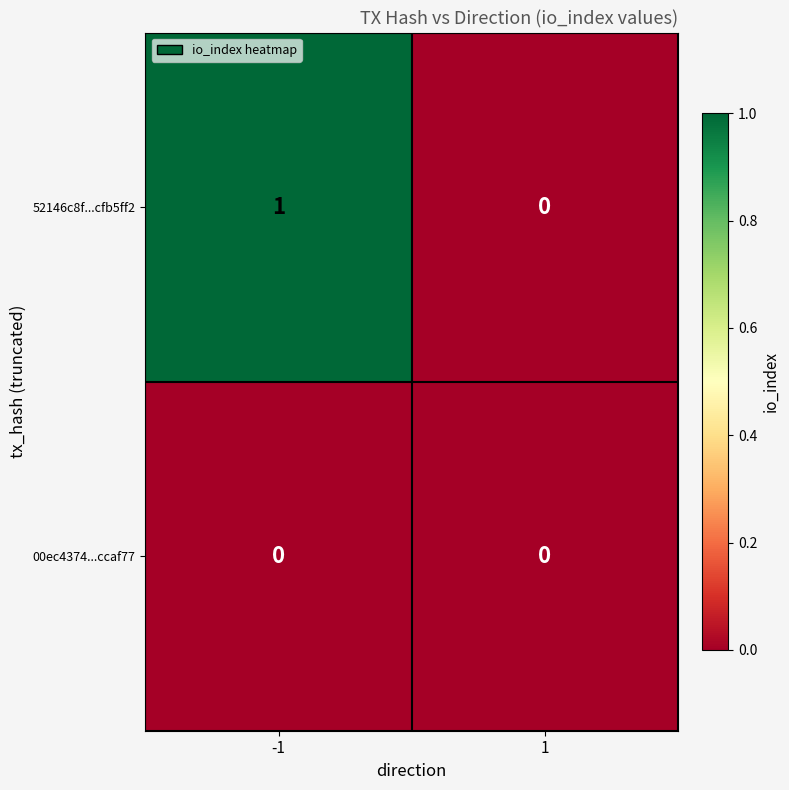

Reading left to right, what are all the values shown in this chart?

52146c8f...cfb5ff2: -1=1	1=0
00ec4374...ccaf77: -1=0	1=0